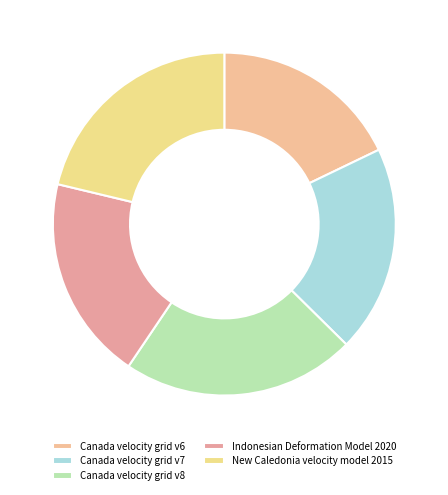

What is the change in value from Indonesian Deformation Model 2020 to New Caledonia velocity model 2015?

+948